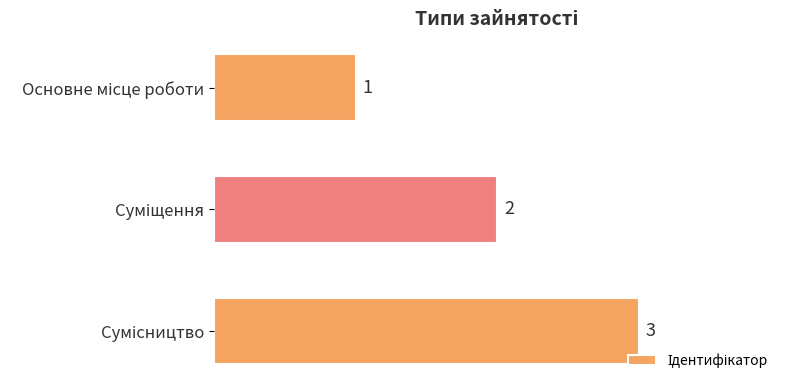

What is the value of the 3rd bar from the top?

3